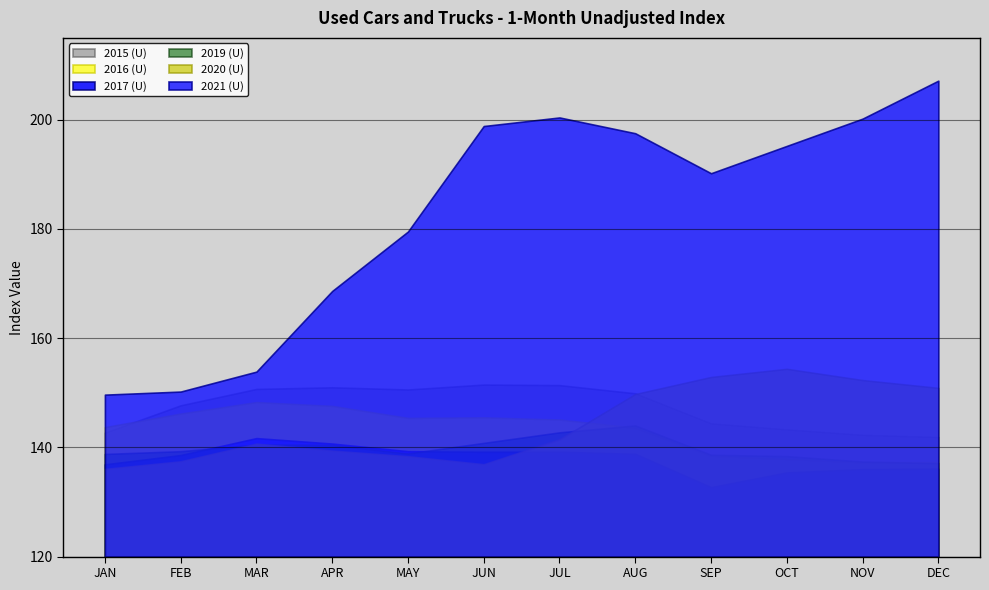

What is the minimum value shown in the chart?

132.7